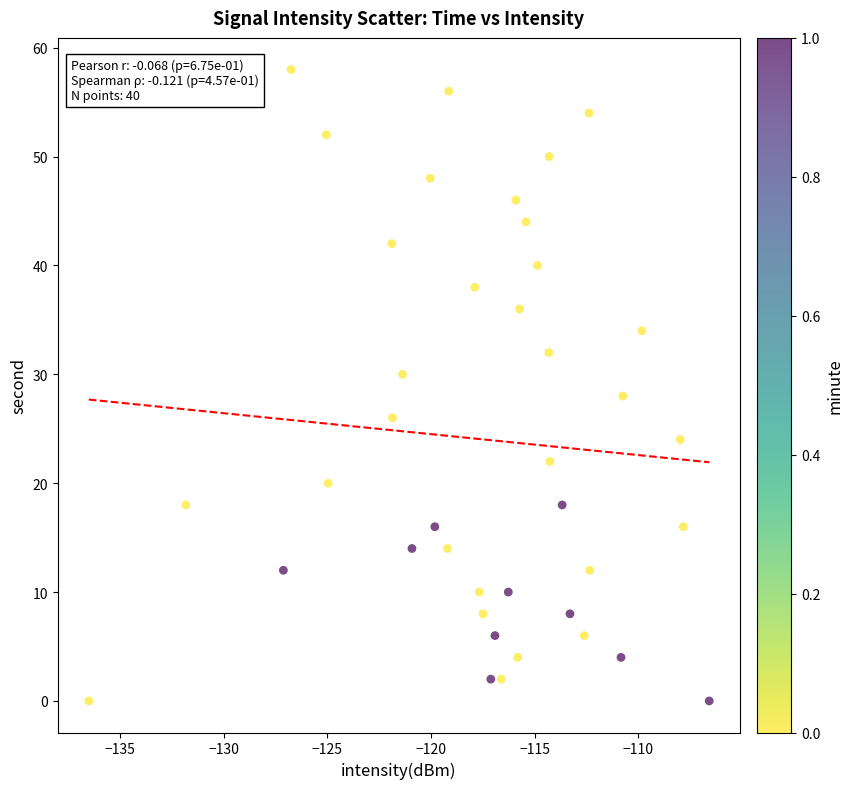

What is the range of Y values (max minus min)?

58